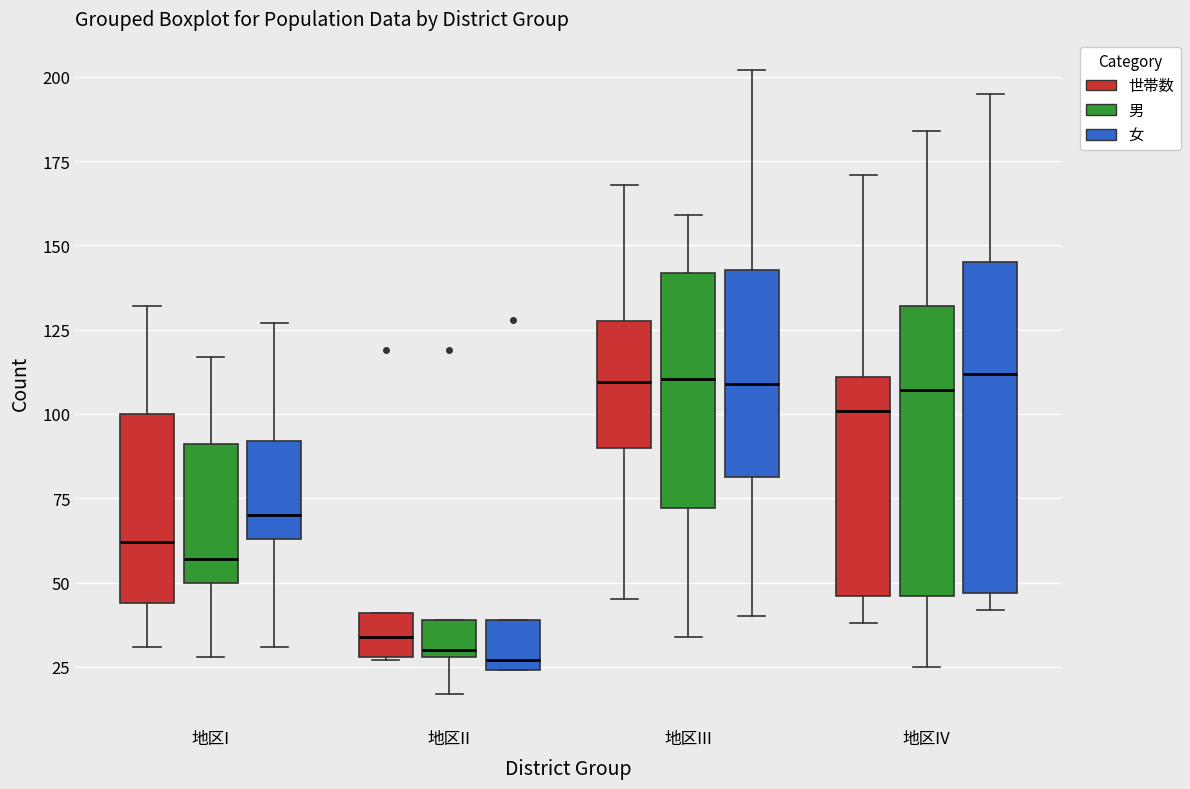

Where is the upper edge of the box for 地区II (男) on the y-axis? The values are not printed on the chart, so give them approximately, as read against the axis.

40